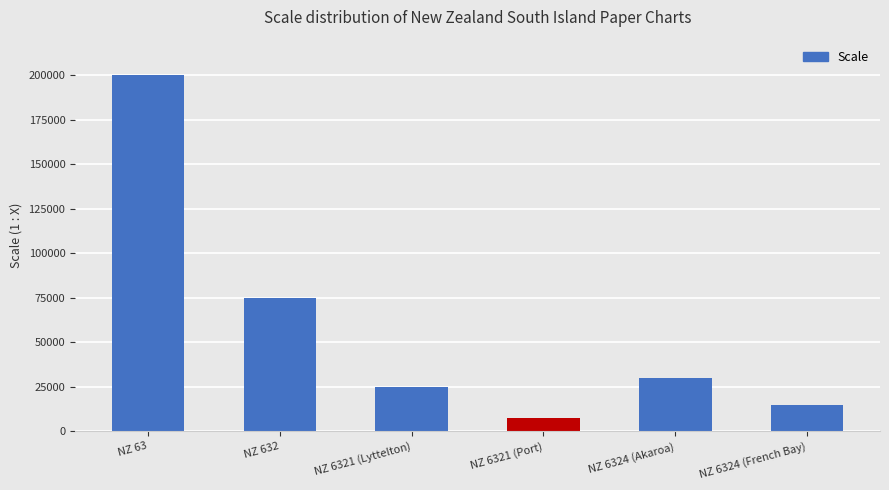

Reading left to right, list all the values displayed in this chart.

200000	75000	25000	7500	30000	15000